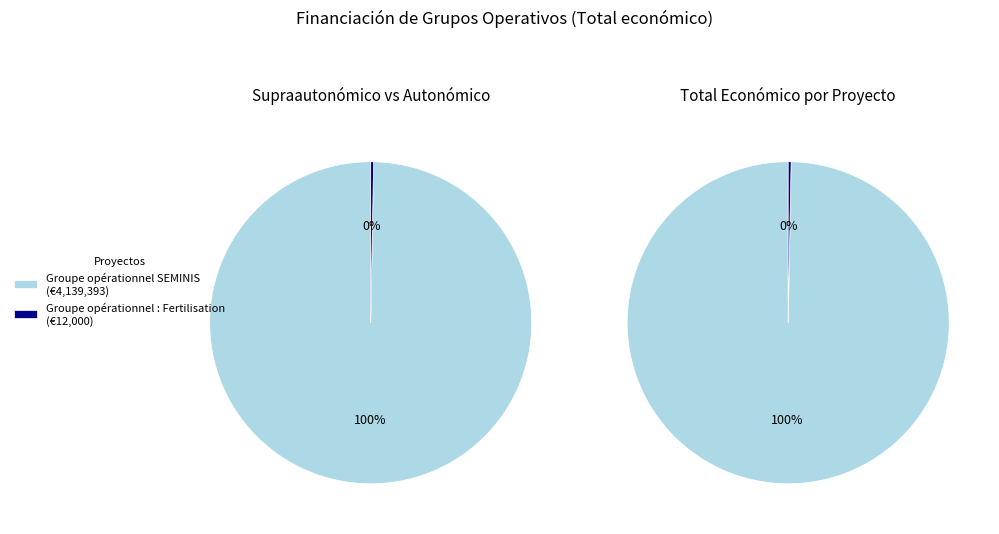

Which category accounts for the majority?

Groupe opérationnel SEMINIS